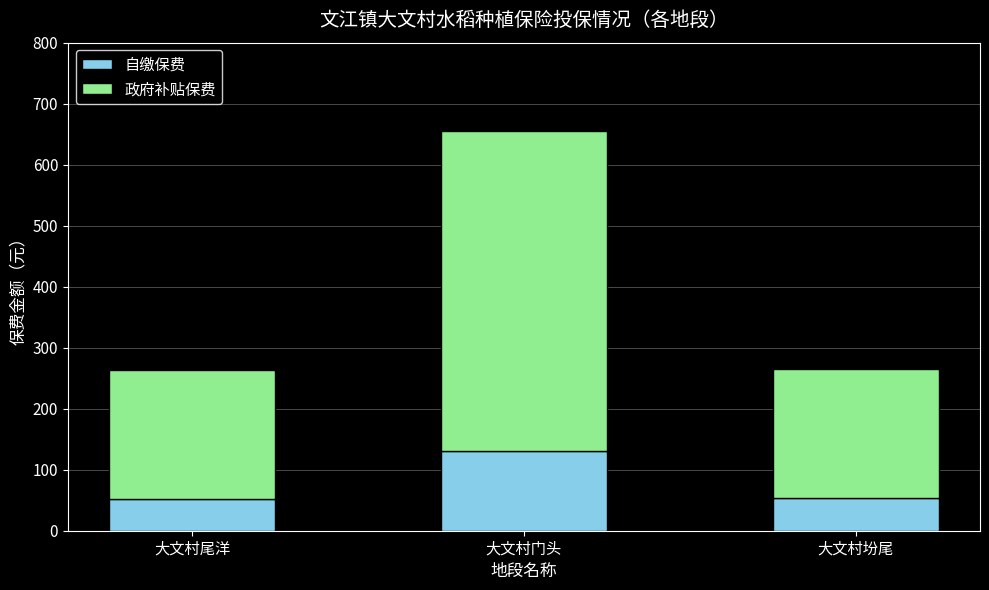

What value does the 自缴保费 series have at 大文村门头?

131.1